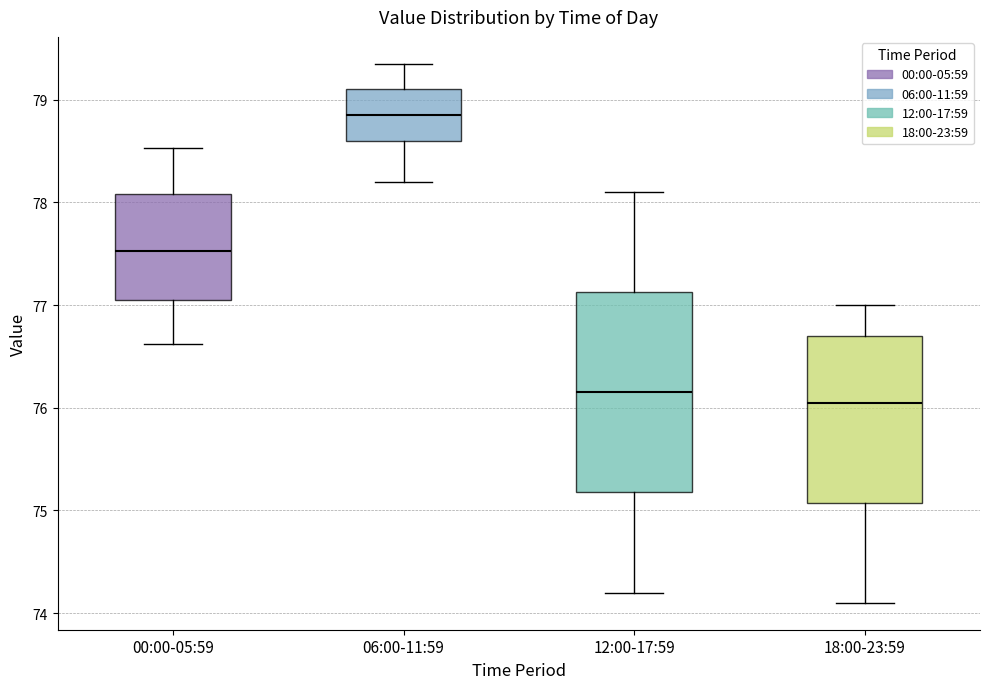

Where is the lower edge of the box for 12:00-17:59 on the y-axis? The values are not printed on the chart, so give them approximately, as read against the axis.

75.2